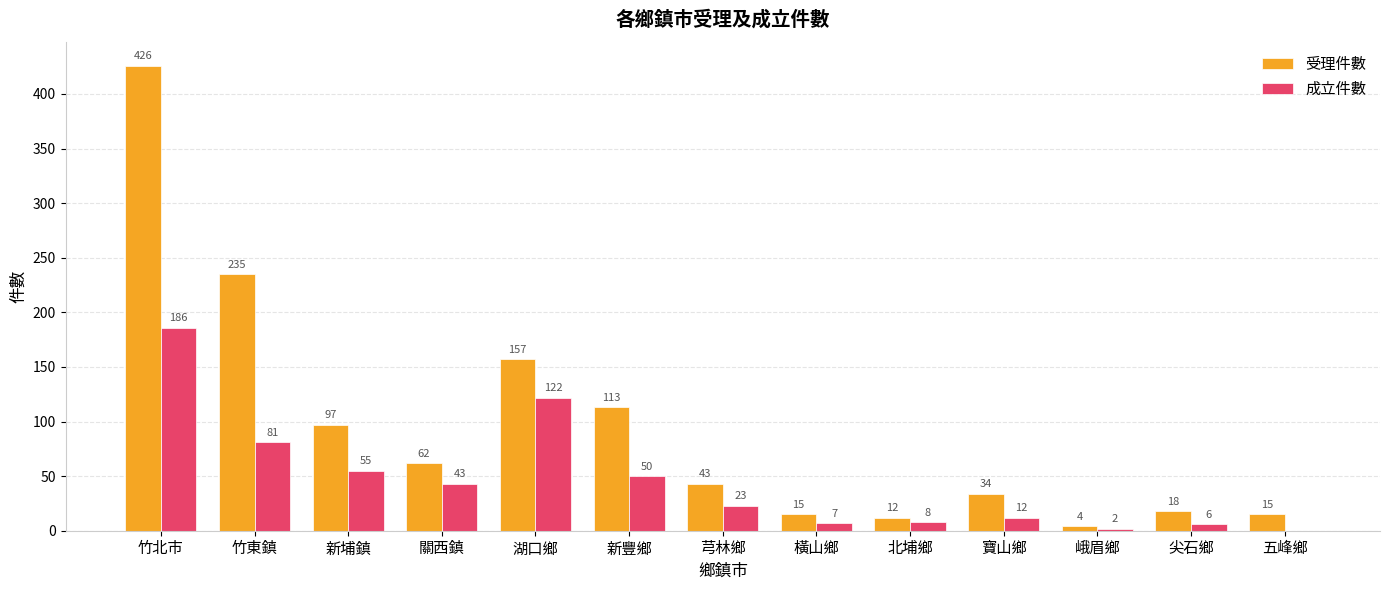

True or false: 受理件數 has a value of 109 at 關西鎮.

False